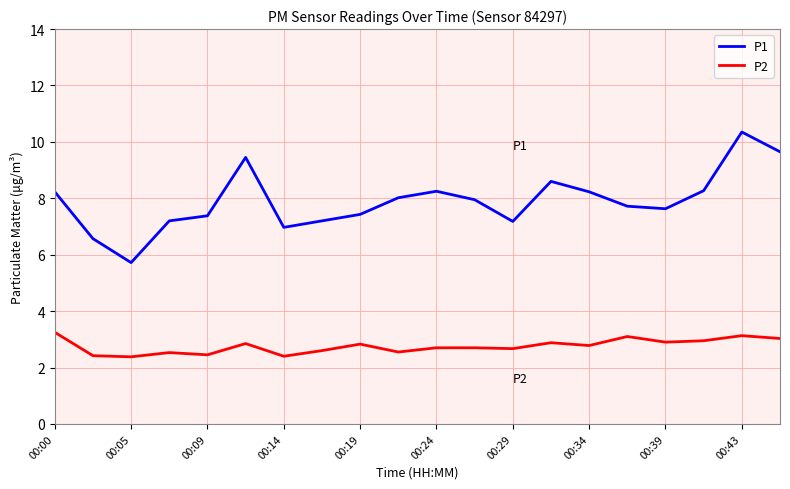

List the series in order of their peak value, lowest first.

P2, P1